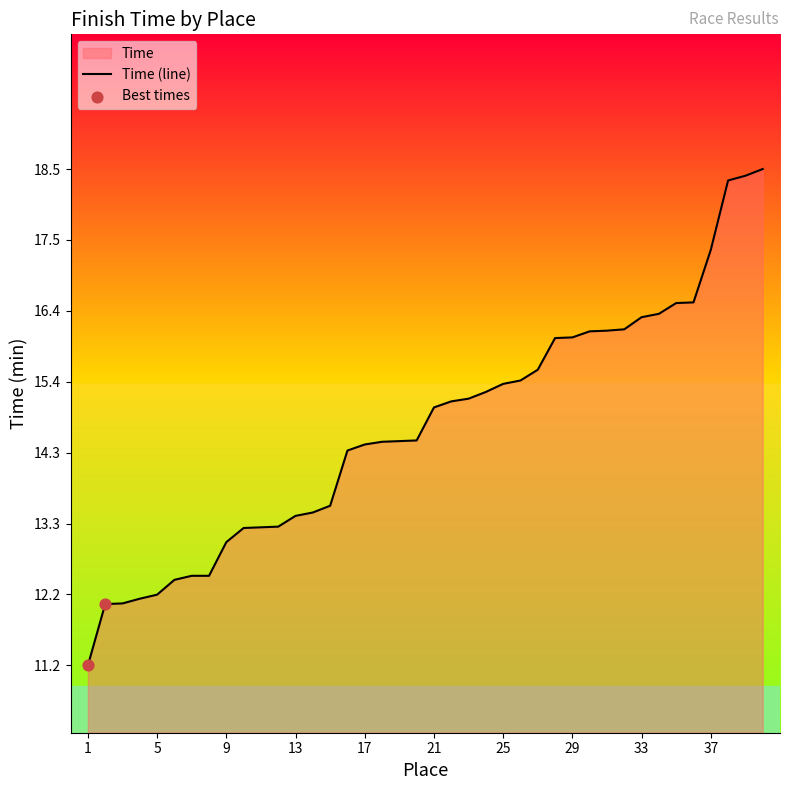

Between 22 and 4, which is larger?

22